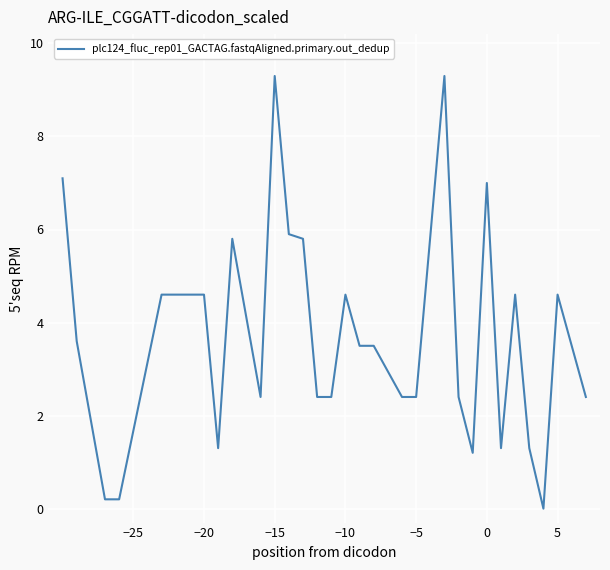

True or false: there are more than 2 points higher than both neighbors.

True